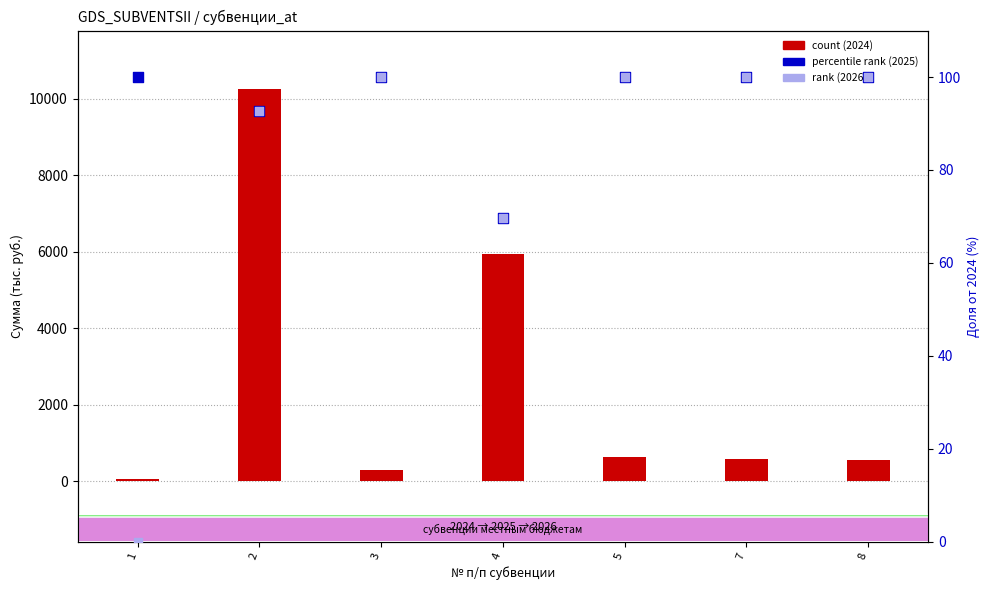

Which series has the largest total across all categories?

count (2024)